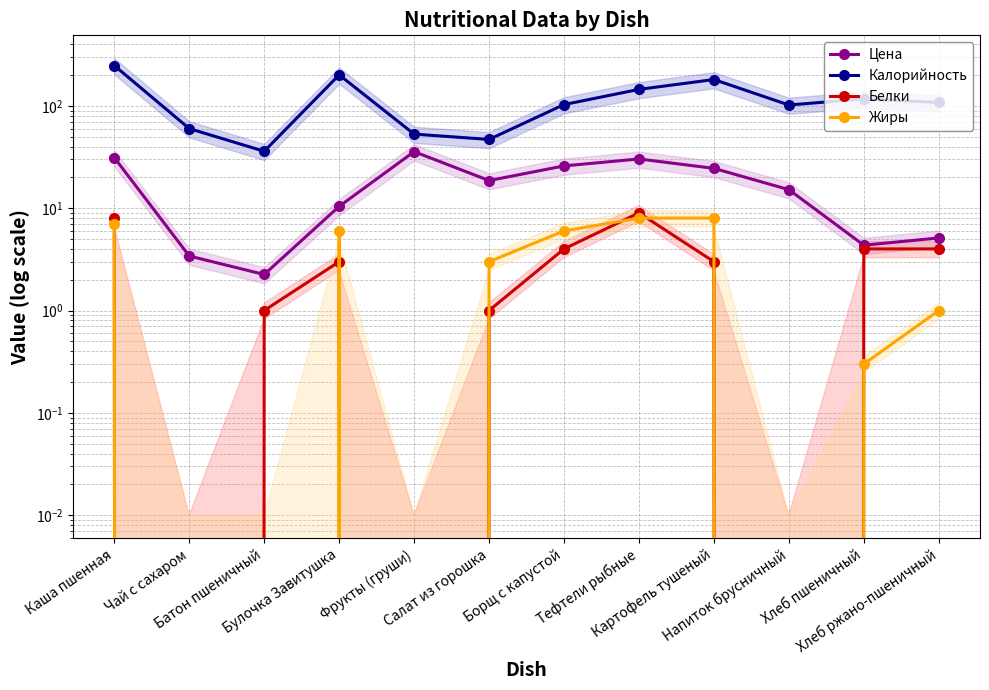

At Каша пшенная, list the series in order from largest to smallest.

Калорийность, Цена, Белки, Жиры